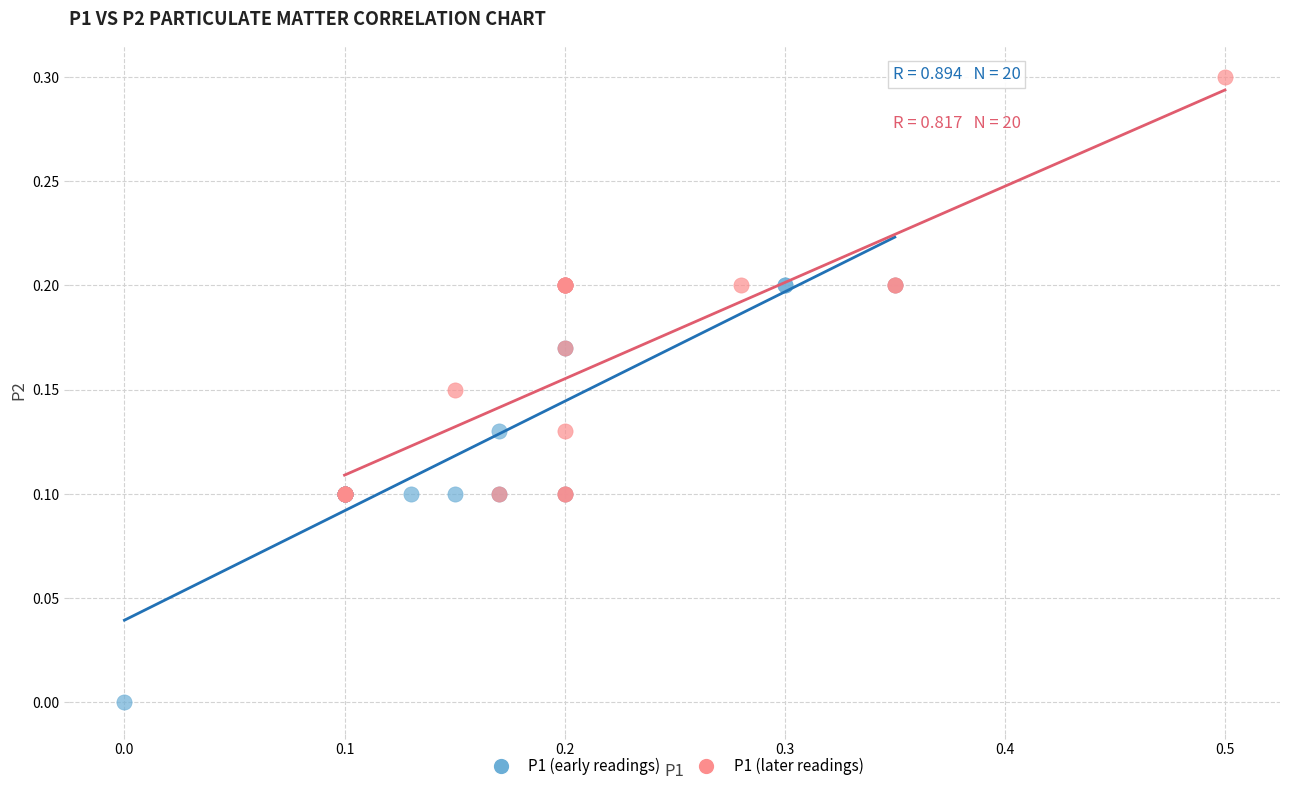

Which series contains the lowest Y value?

P1 (early readings)